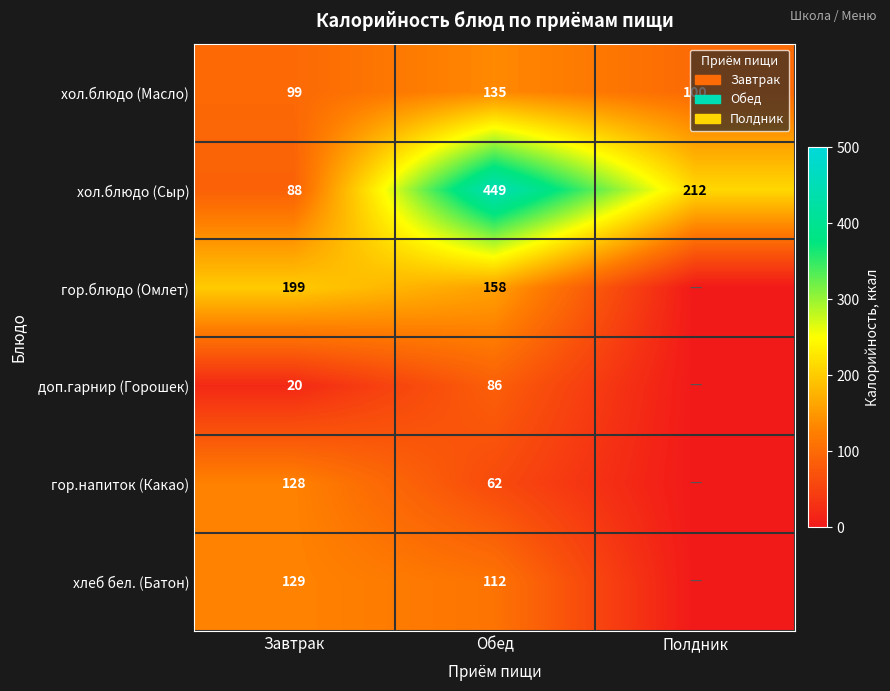

What is the sum of all хол.блюдо (Сыр) values?

749